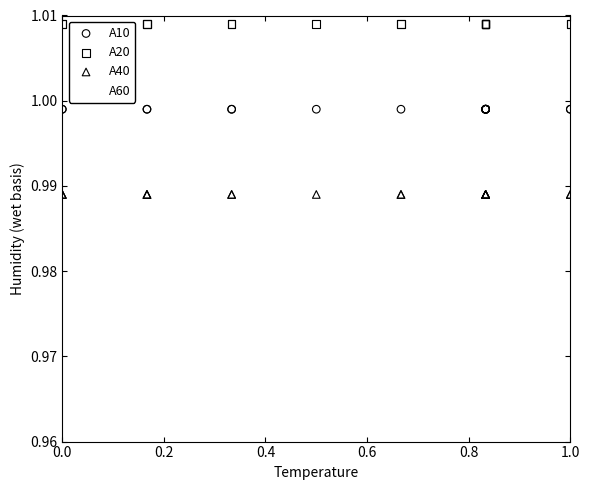

Which series contains the lowest Y value?

A60